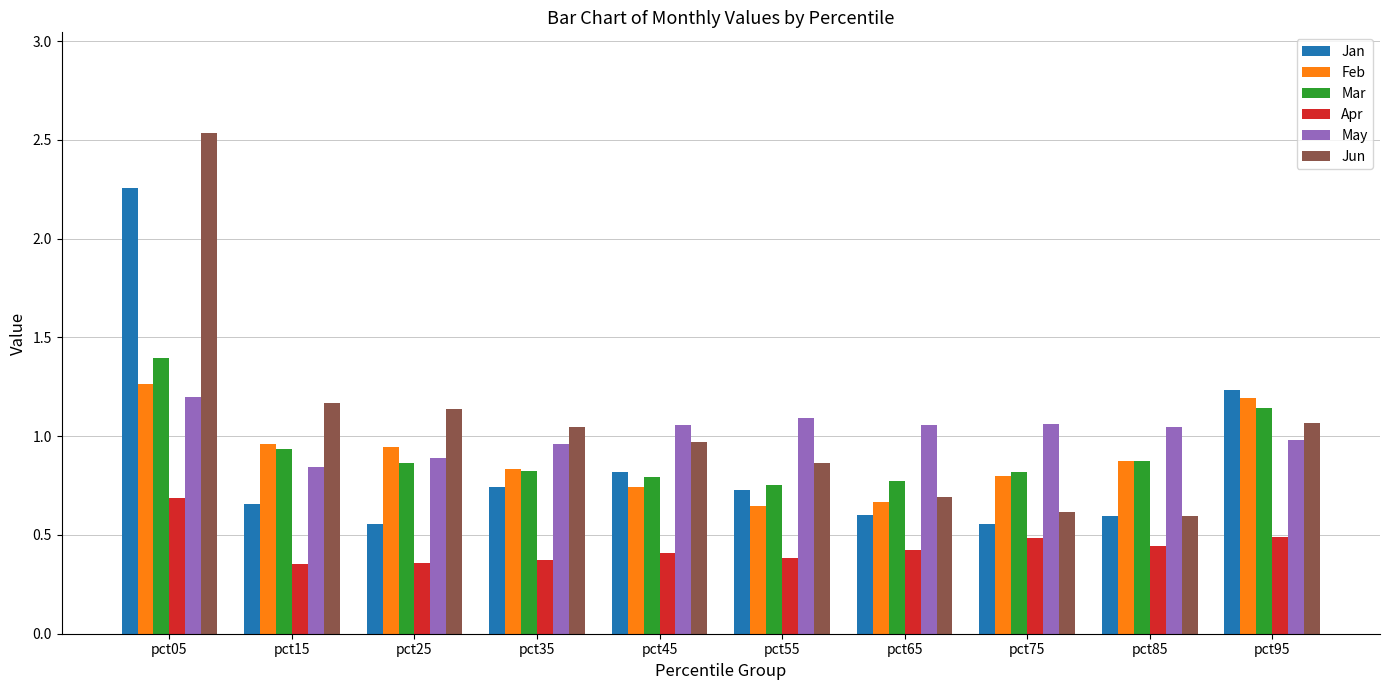

Is it true that Jun equals 0.3 at pct75?

False